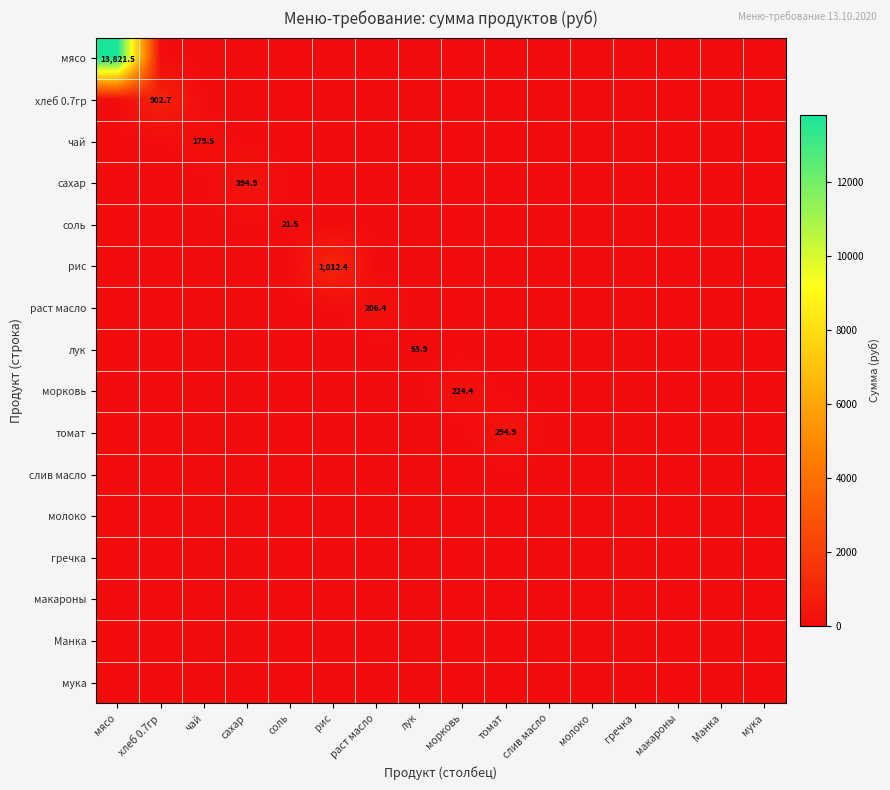

The value of рис at рис is 1012.4. True or false?

True